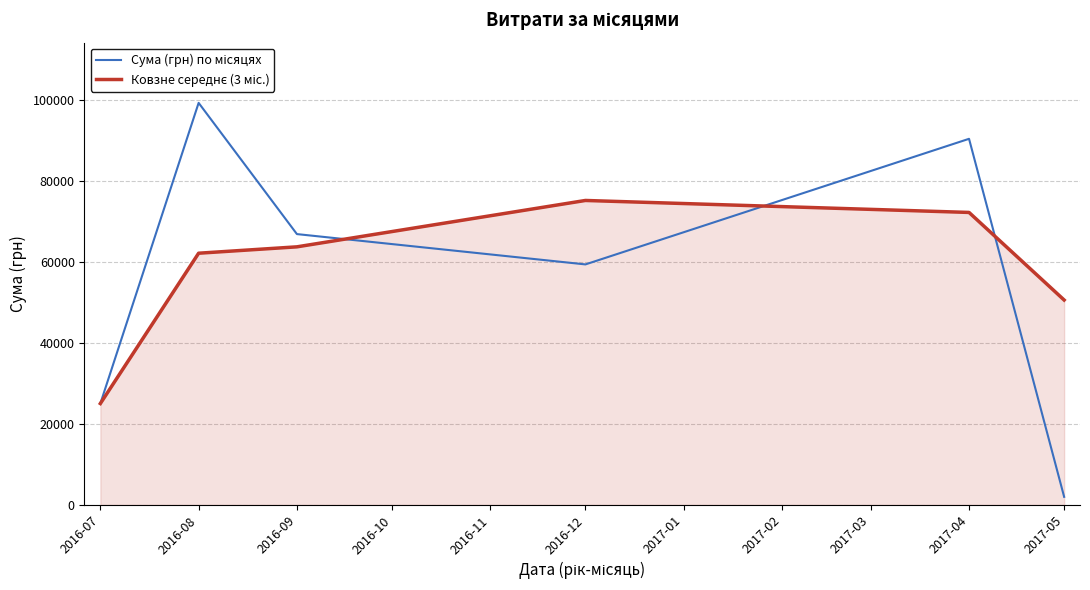

What is the spread (max minus min) of values at 2016-08?

37169.6